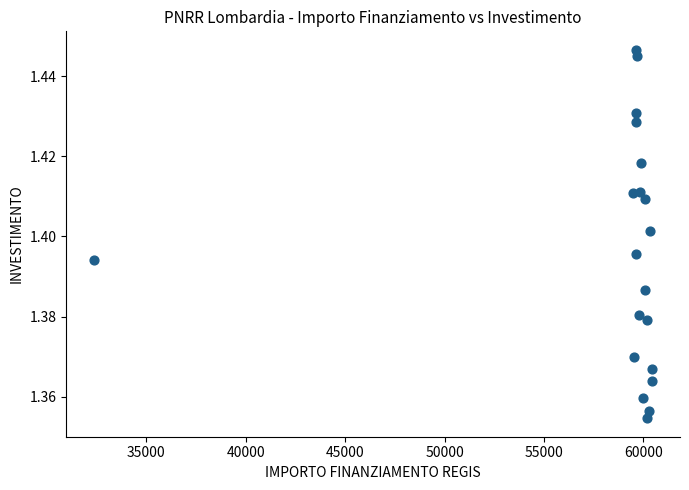

What is the range of X values (max minus min)?

28055.7